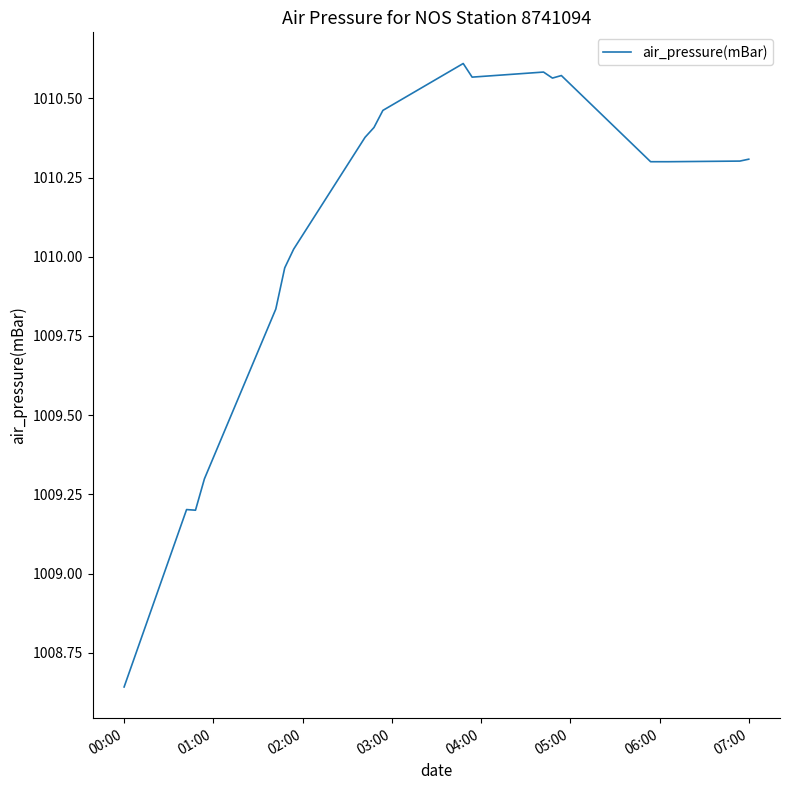

What is the difference between the maximum and minimum values?

2.0